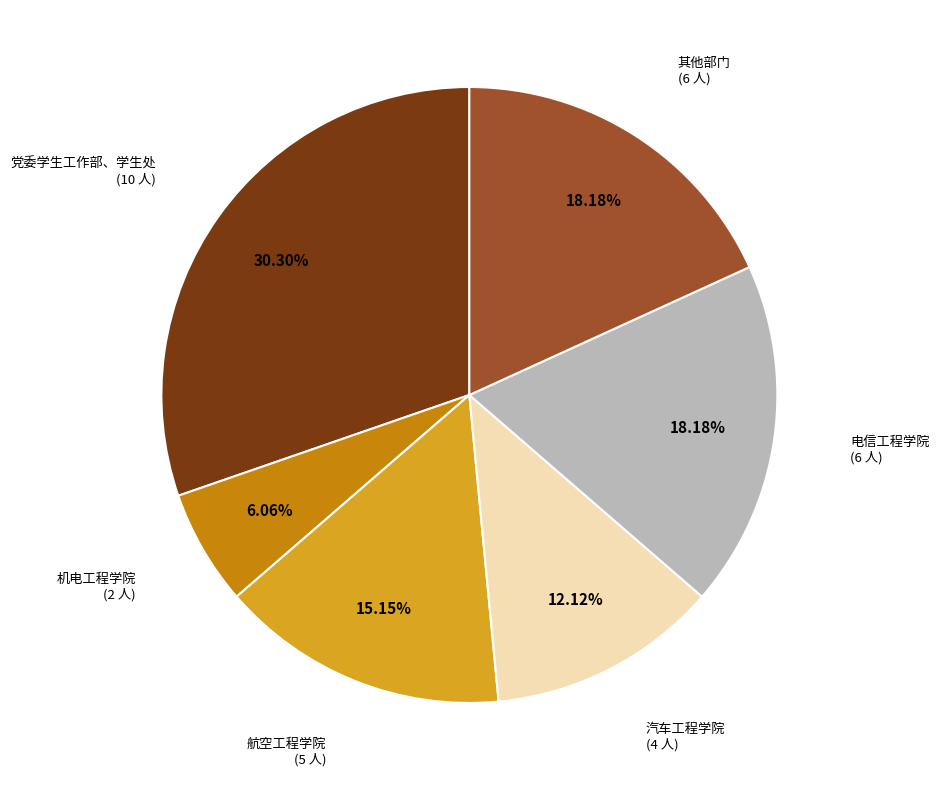

Do 电信工程学院 (6 人) and 汽车工程学院 (4 人) together represent more than half of the pie?

No